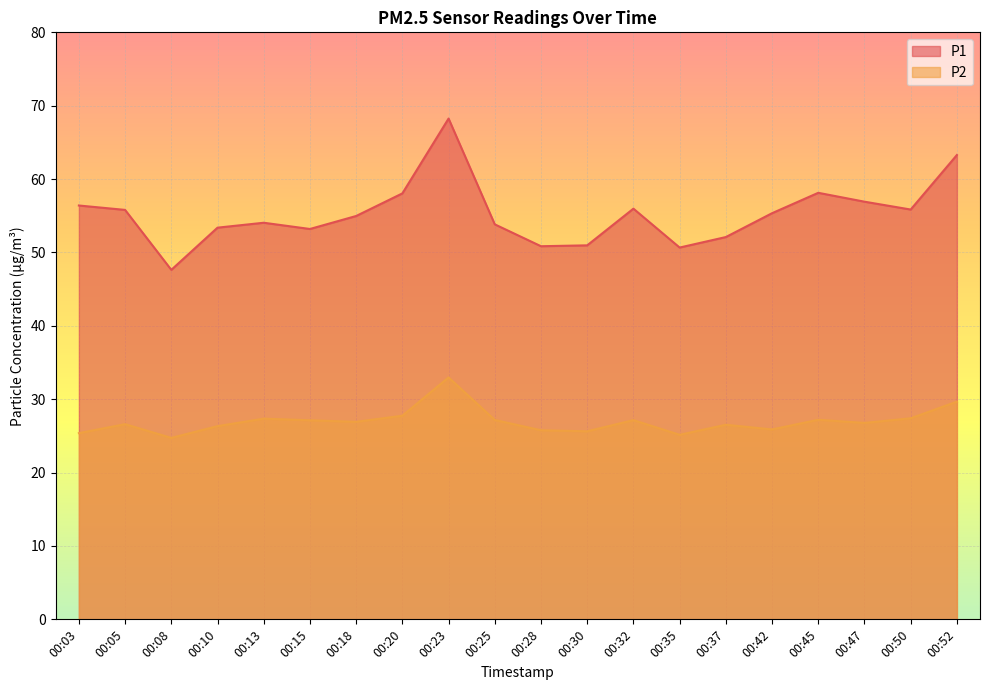

Between 00:52 and 00:03, which is larger?

00:52